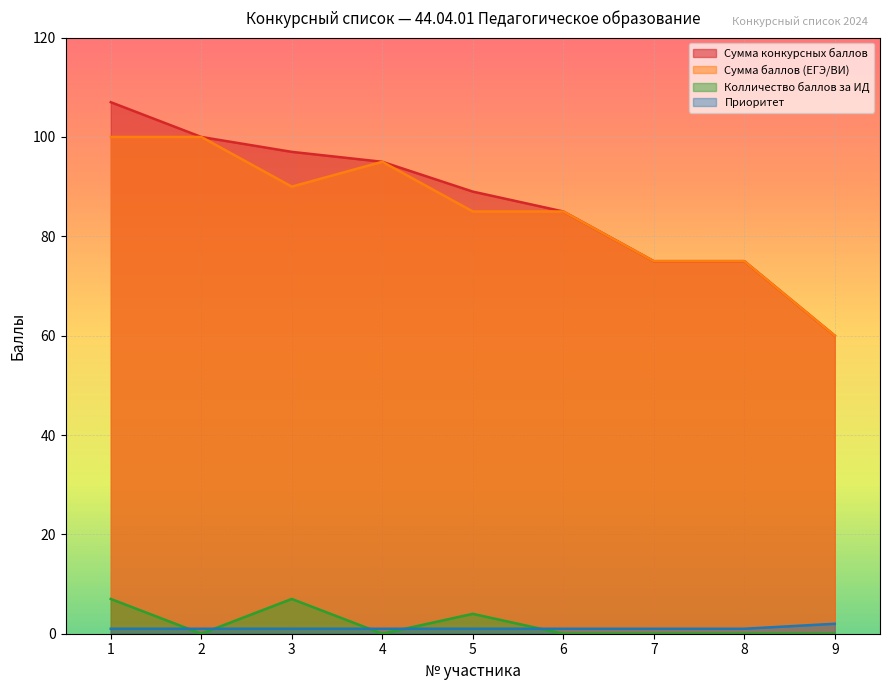

Between which two adjacent categories do Колличество баллов за ИД and Приоритет first intersect?

1 and 2